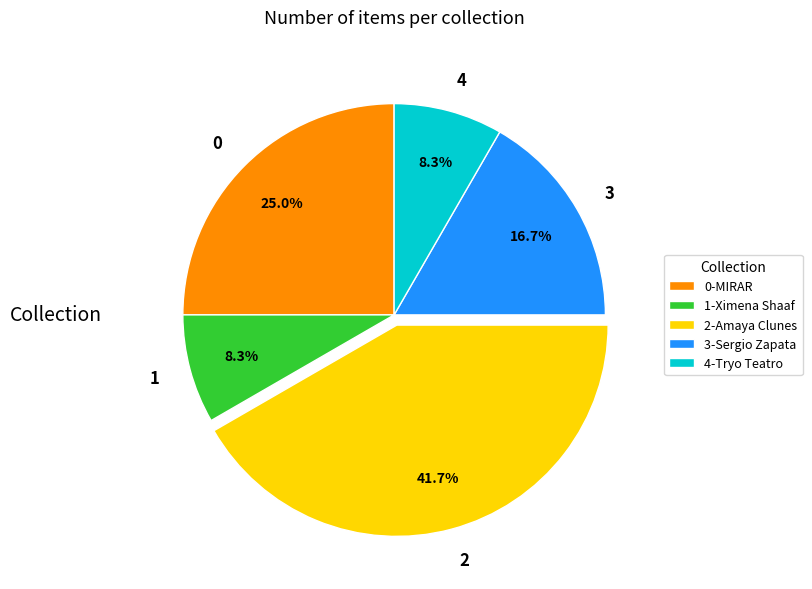

Is 2 the majority of the pie?

No